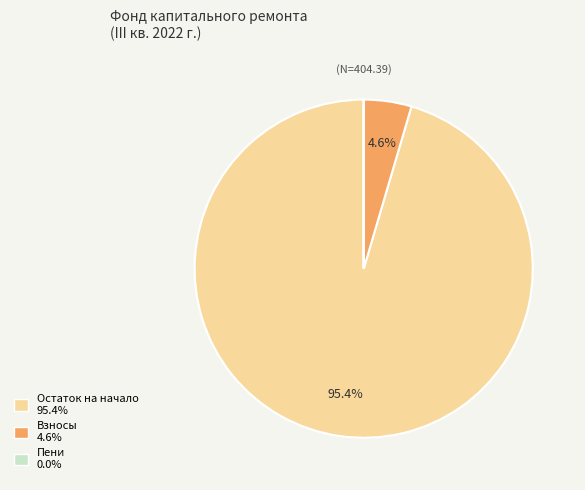

Is there a majority slice in this chart?

Yes